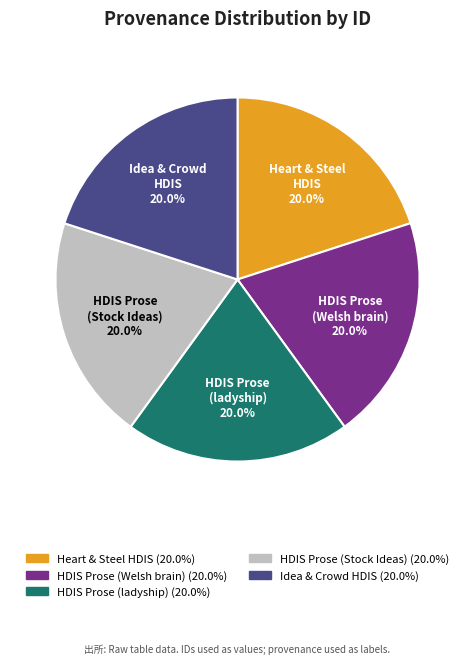

Is there any slice that represents more than half of the pie?

No